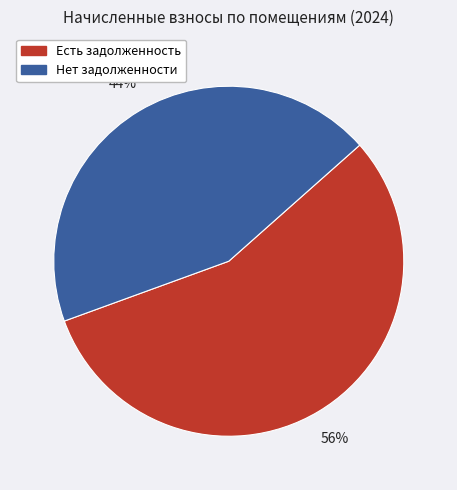

Is there a majority slice in this chart?

Yes